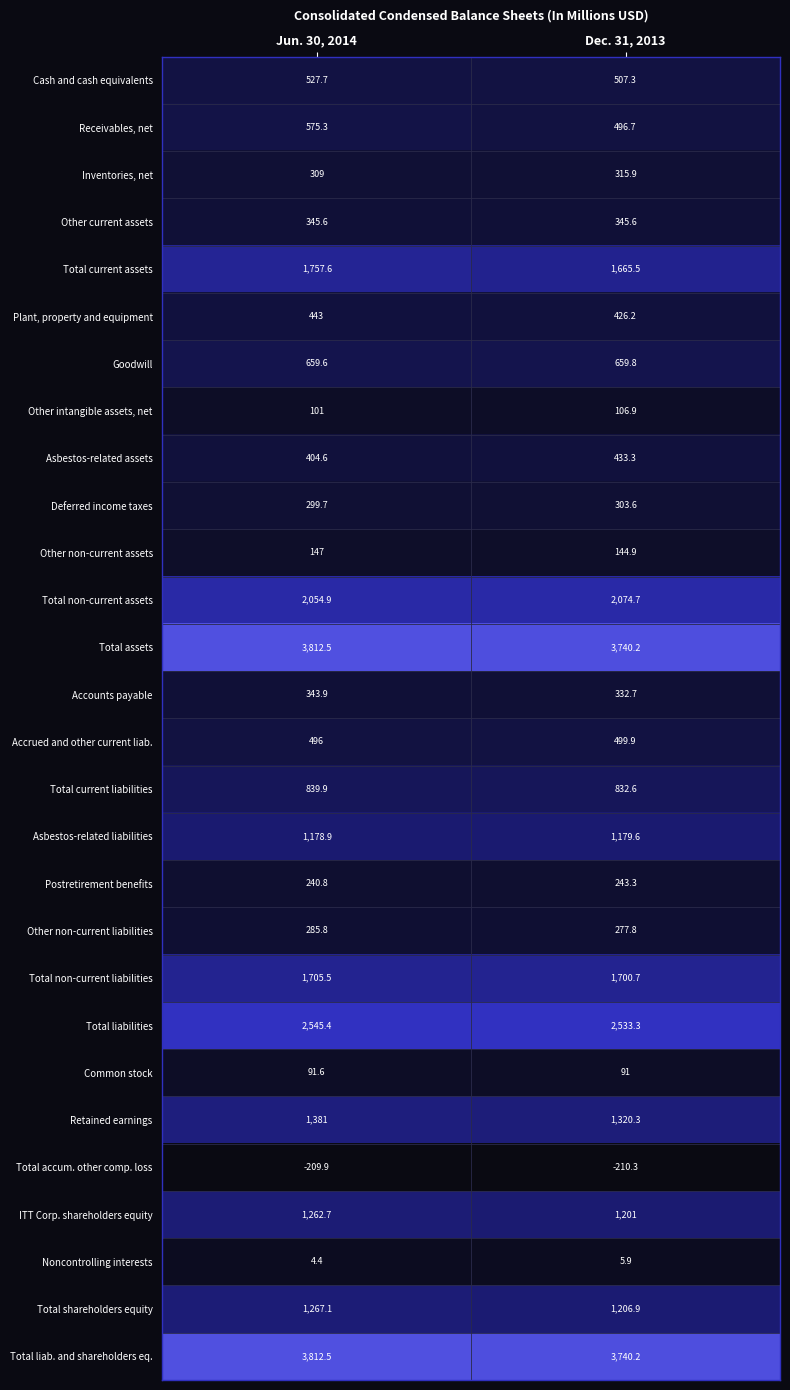

What is the sum of all Asbestos-related assets values?

837.9